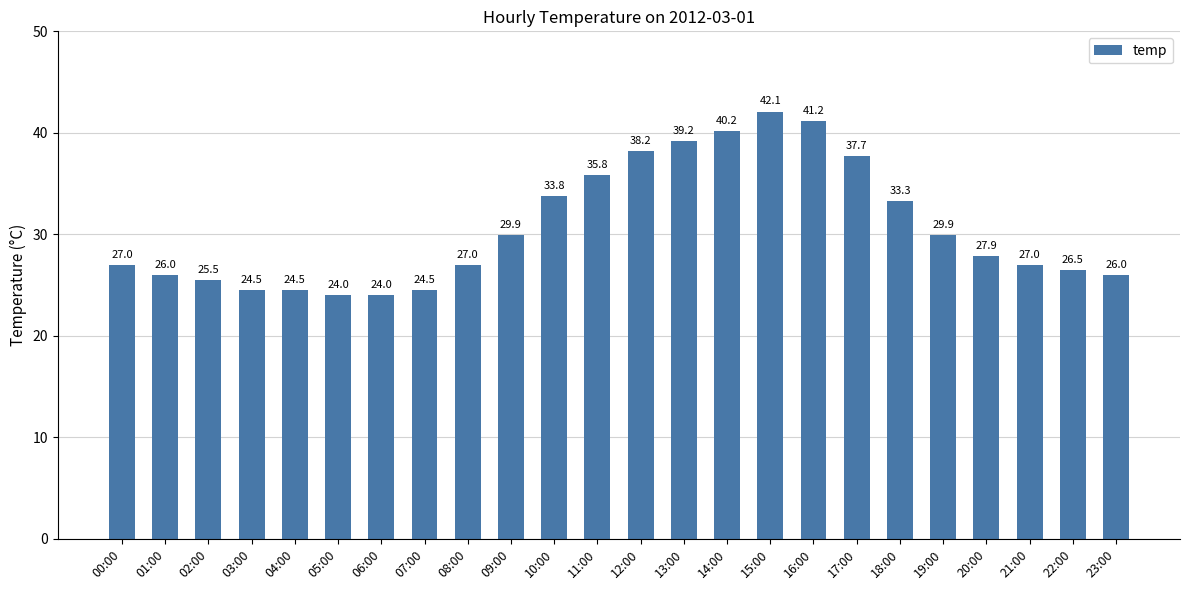

The chart shows a value of 12.8 at 21:00. True or false?

False